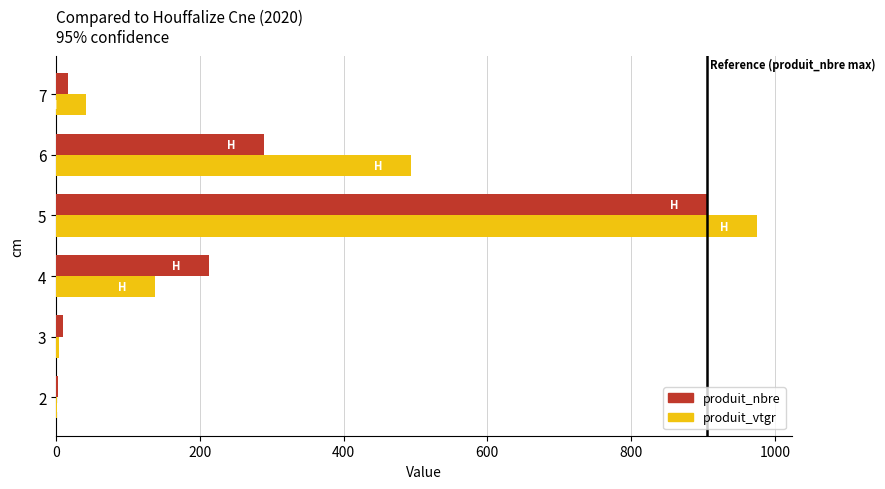

What is the greatest value displayed?

975.2